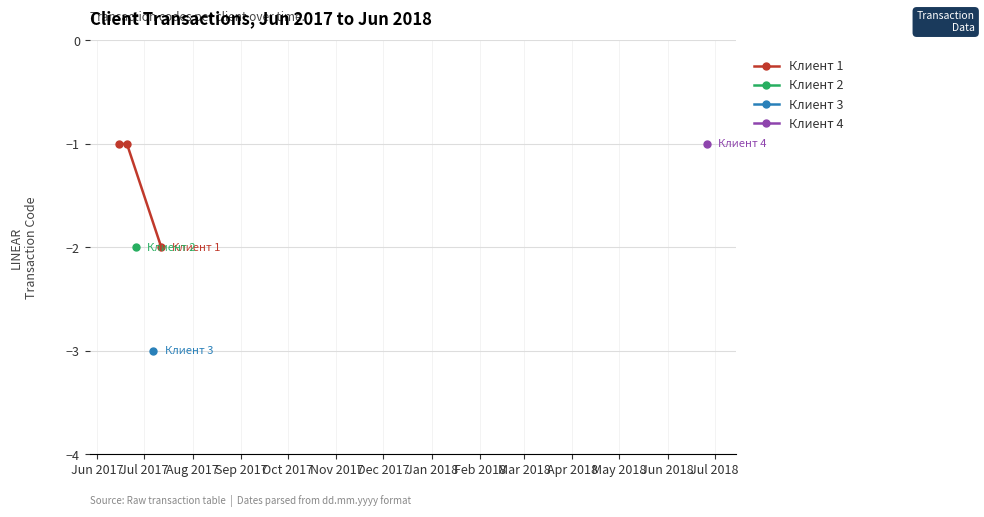

Between Jun 2017 and Jul 2017, which is larger?

Jun 2017